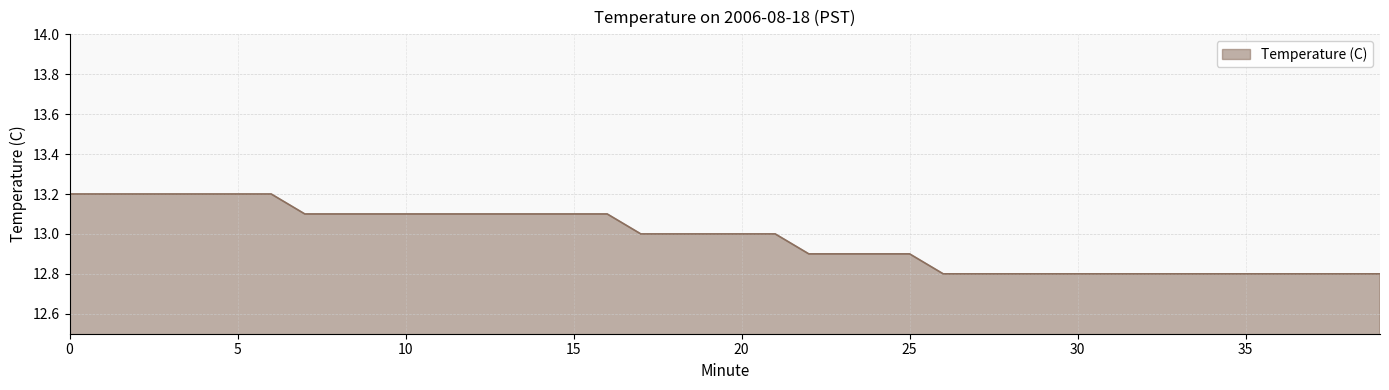

What is the greatest value displayed?

13.2